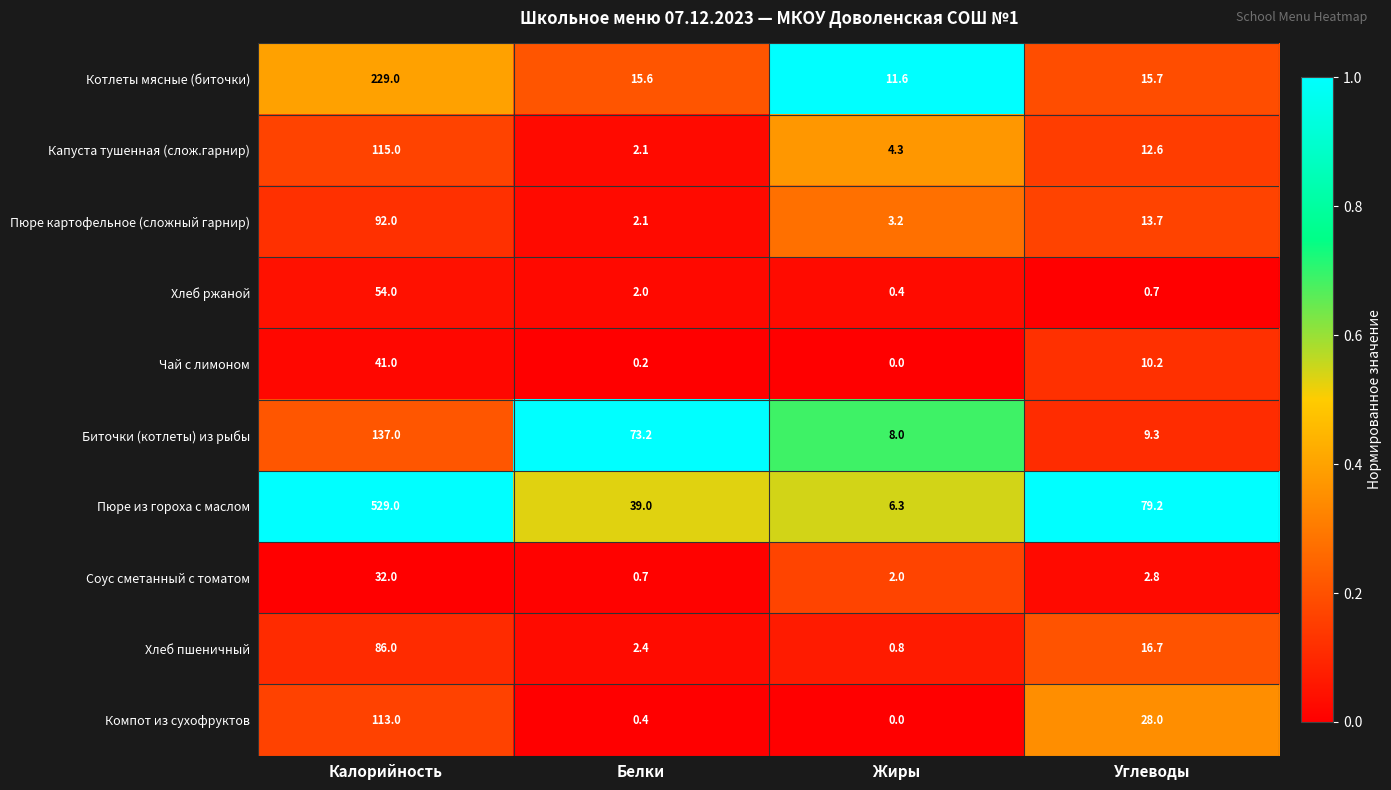

Is it true that Пюре картофельное (сложный гарнир) equals 3.2 at Жиры?

True